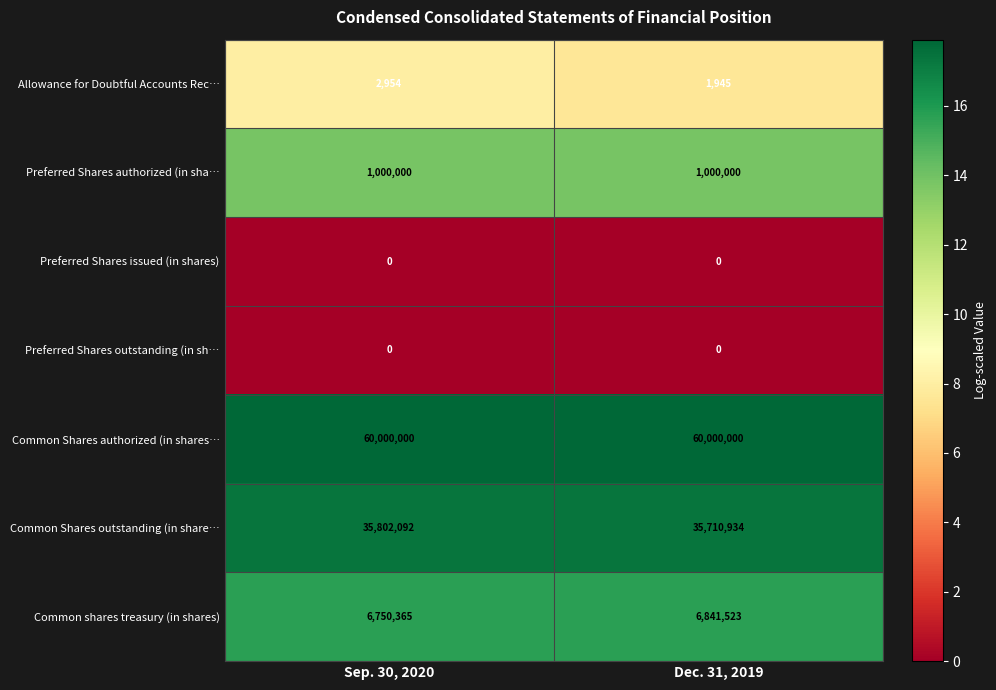

Is the value of Preferred Shares authorized (in sha… at Sep. 30, 2020 greater than the value of Preferred Shares outstanding (in sh… at Sep. 30, 2020?

Yes